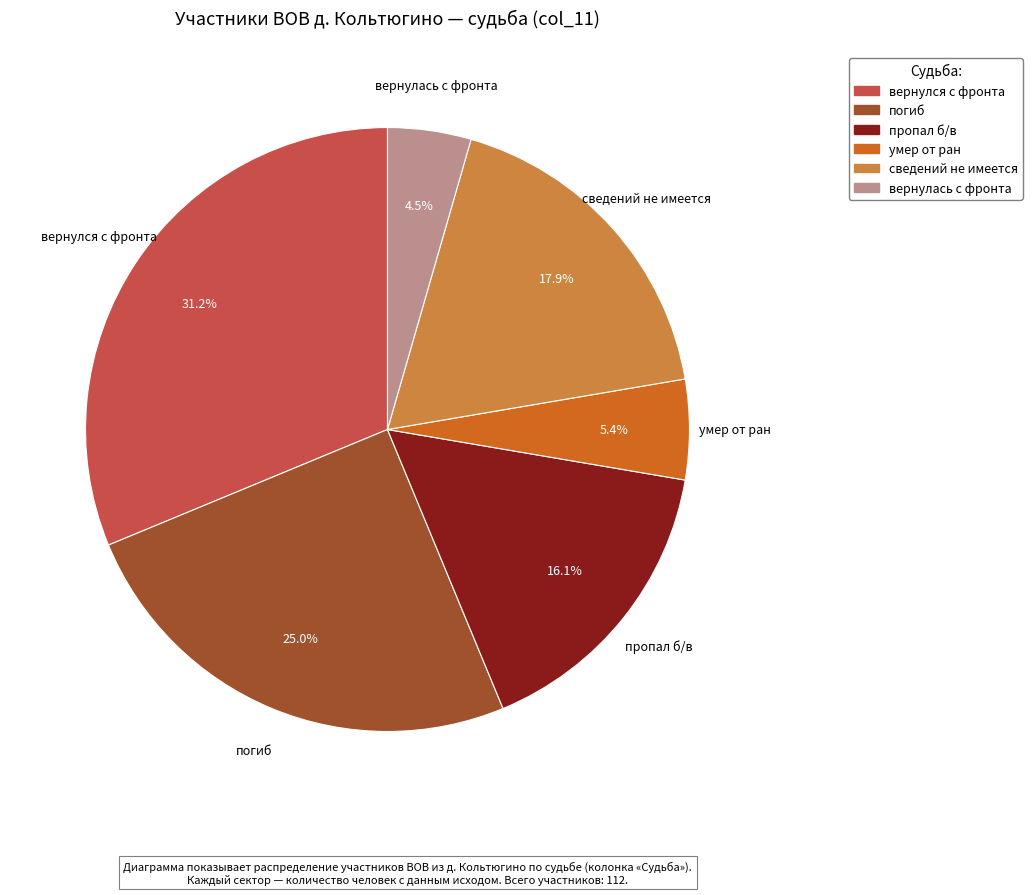

What portion of the pie excludes пропал б/в?

83.9%